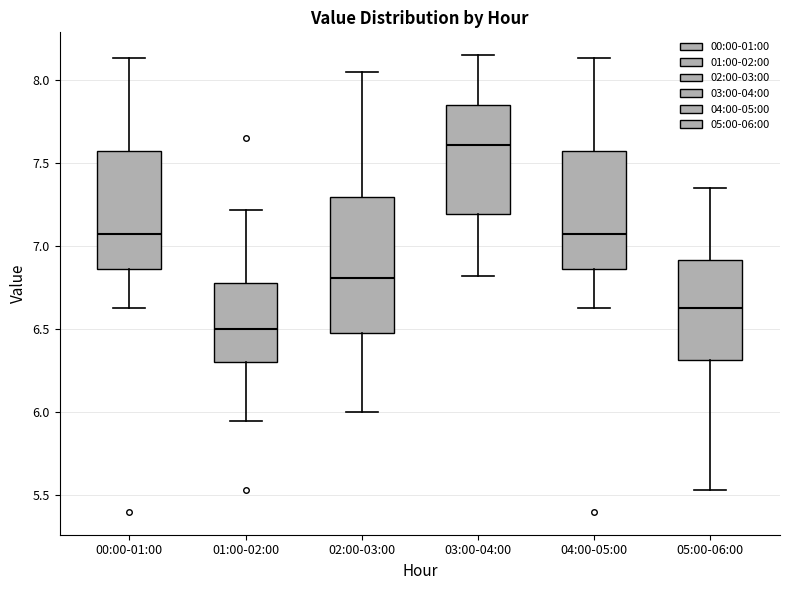

Which box's median line is the highest?

03:00-04:00